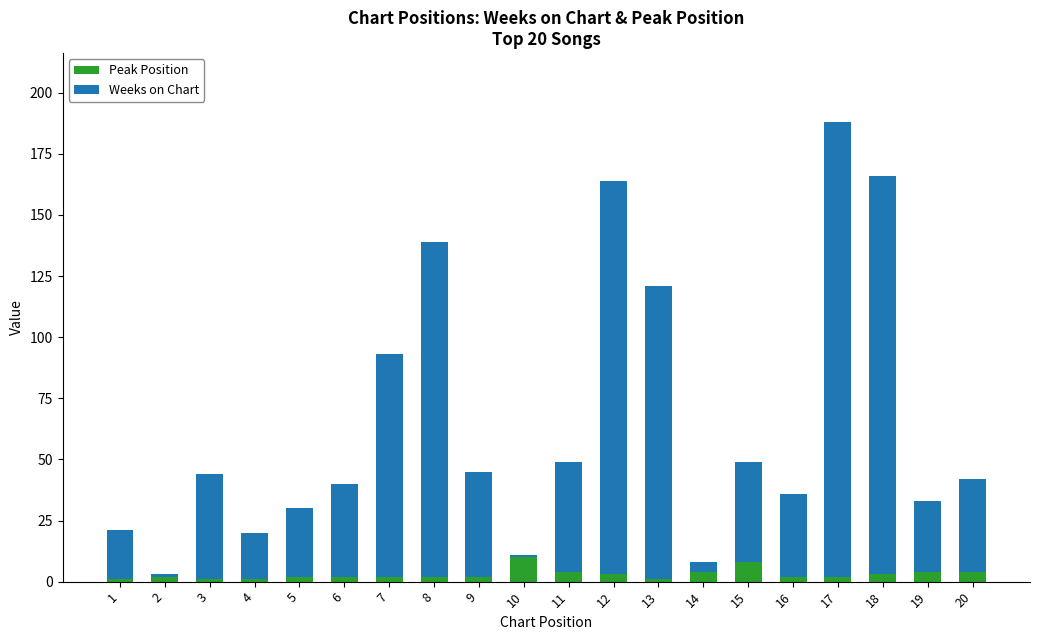

Which series changed the most between 8 and 14?

Weeks on Chart